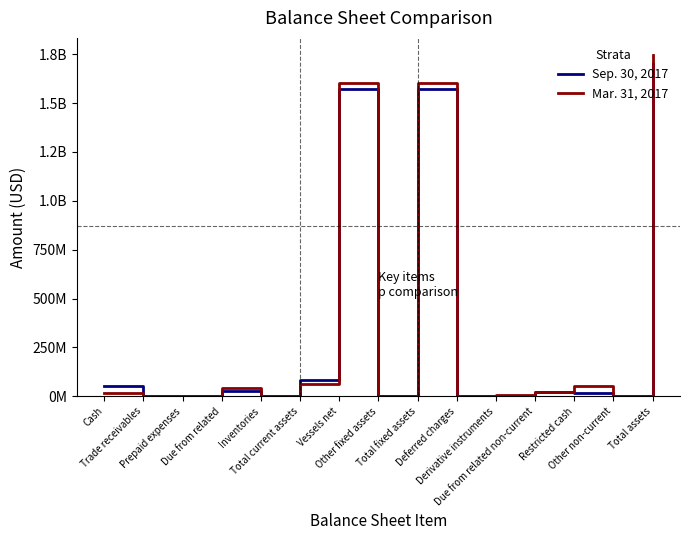

Does the chart display data point markers on the line(s)?

No